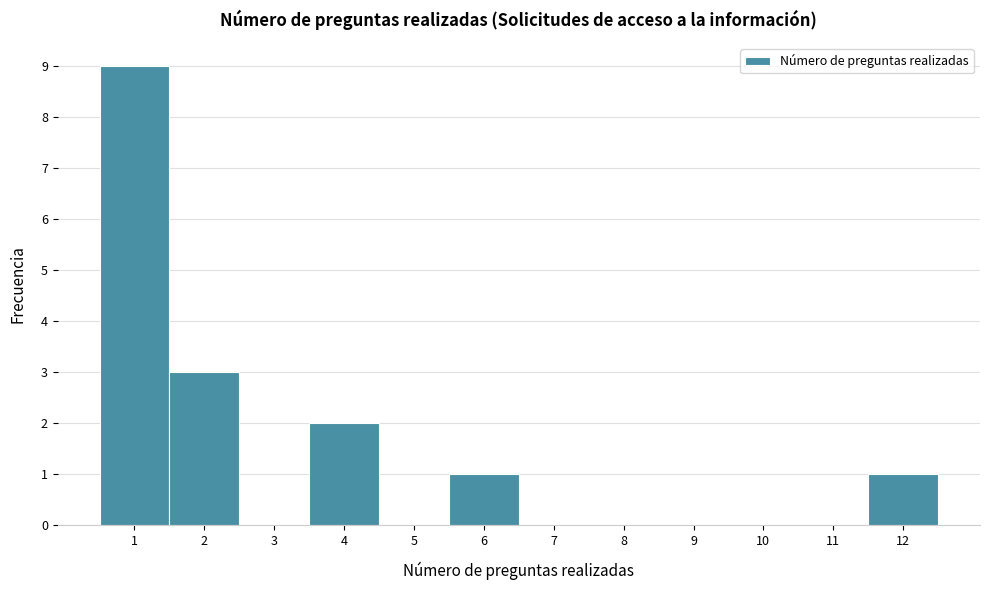

Which range on the x-axis has the tallest bar?

0.5 to 1.5